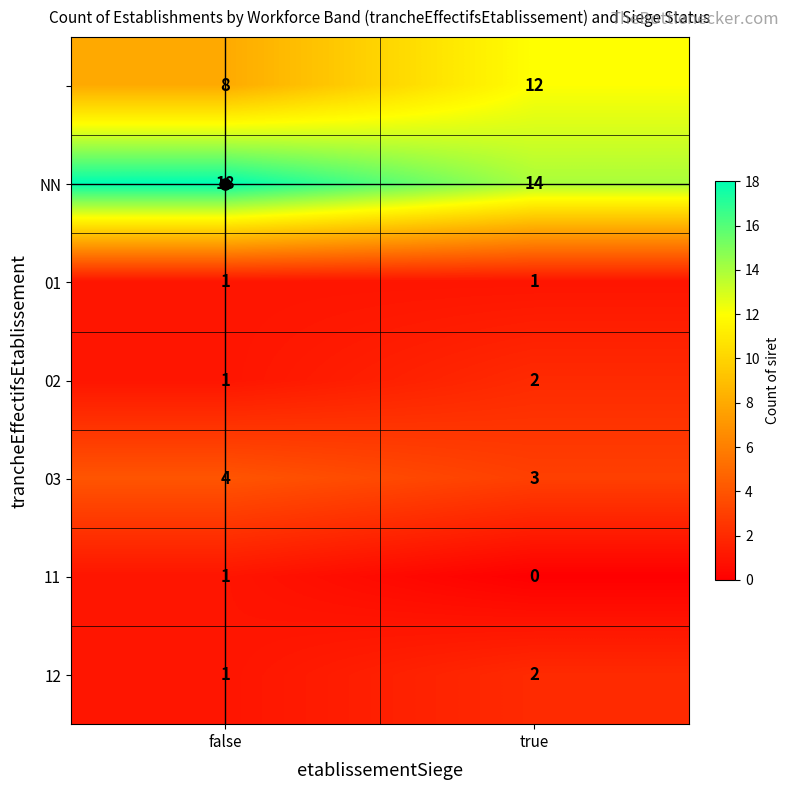

What is the total value across all series at false?

34